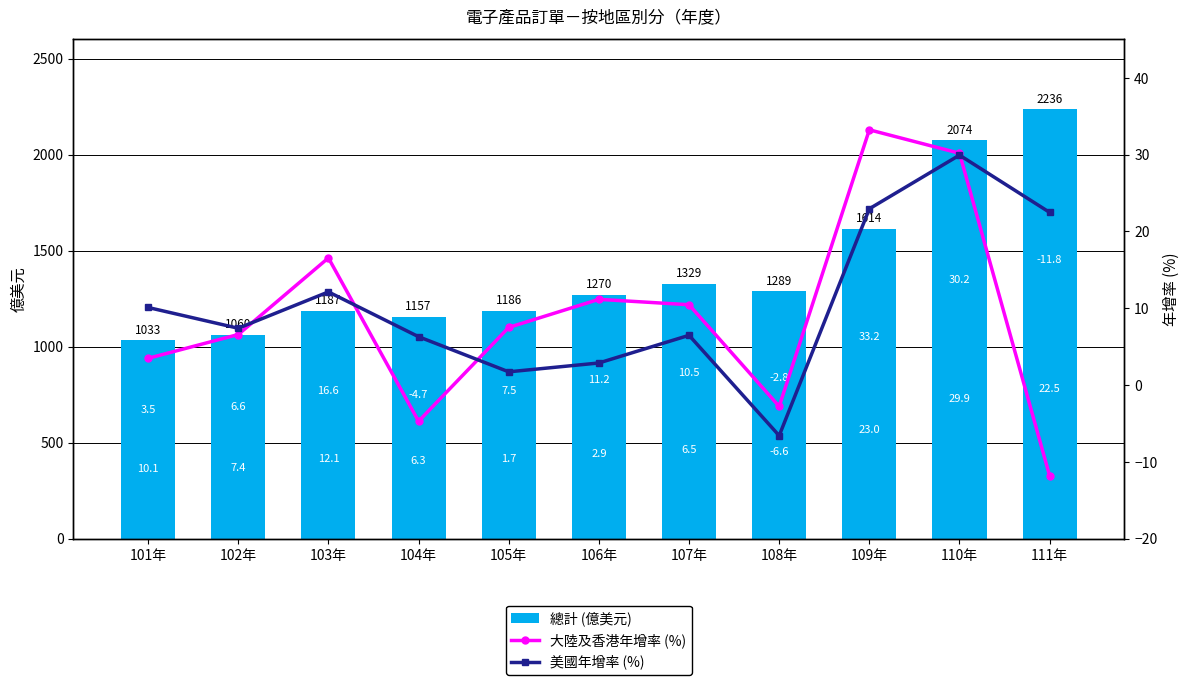

Read the 美國年增率 (%) value at 101年.

10.1